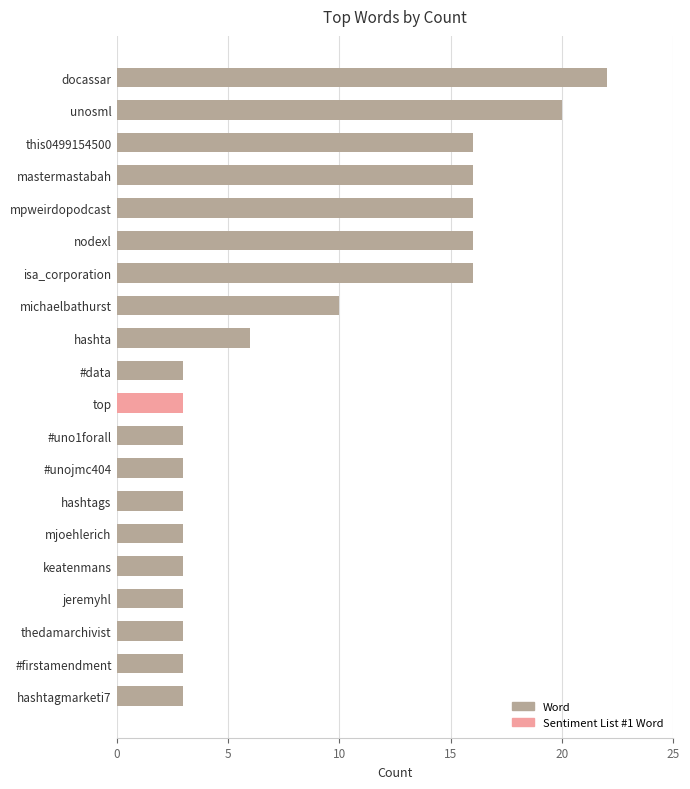

What is the difference between the maximum and minimum values?

19